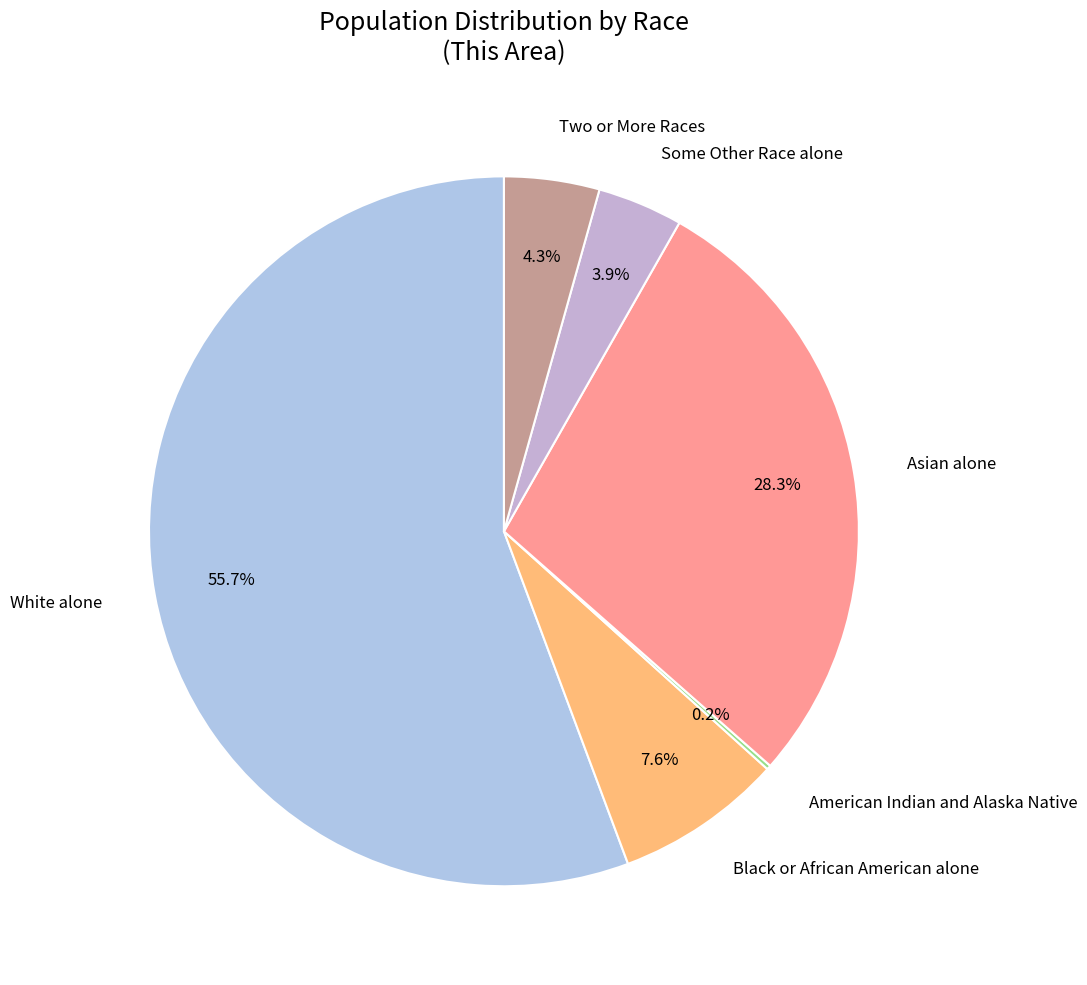

How many segments does this pie chart have?

6